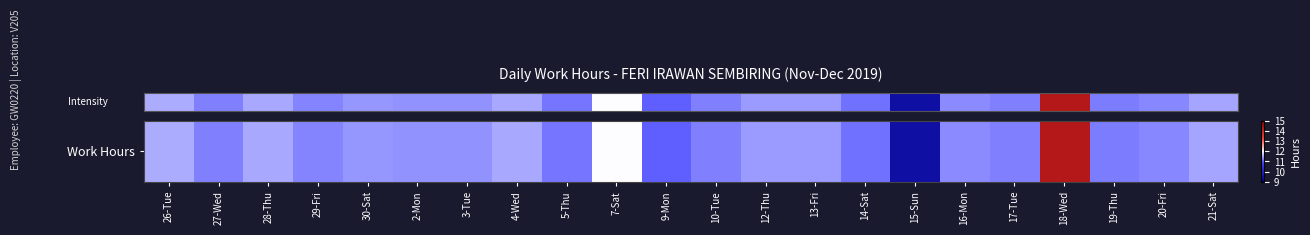

Count the number of values greater than 11.

20